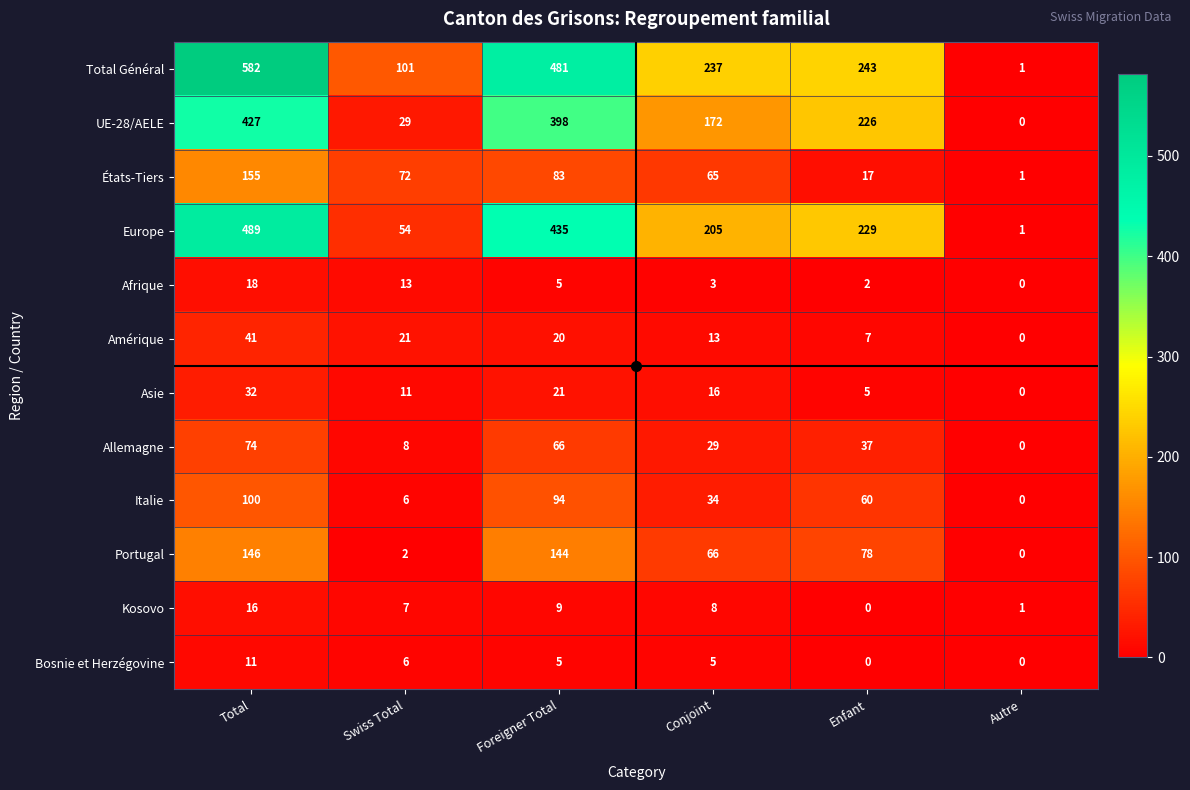

What is the difference between the Allemagne values at Conjoint and Total?

45